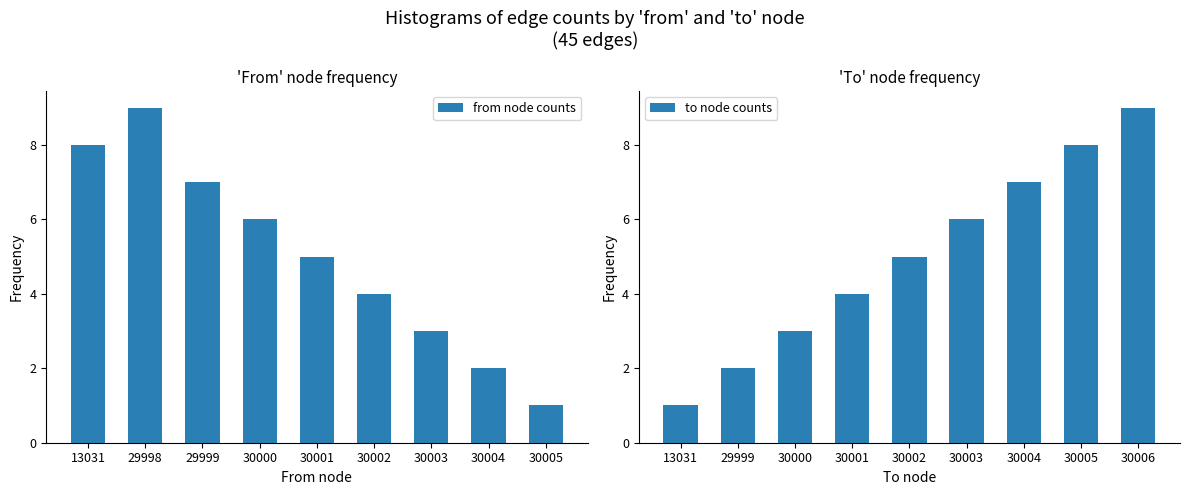

How many to node counts values are between 3 and 7?

5